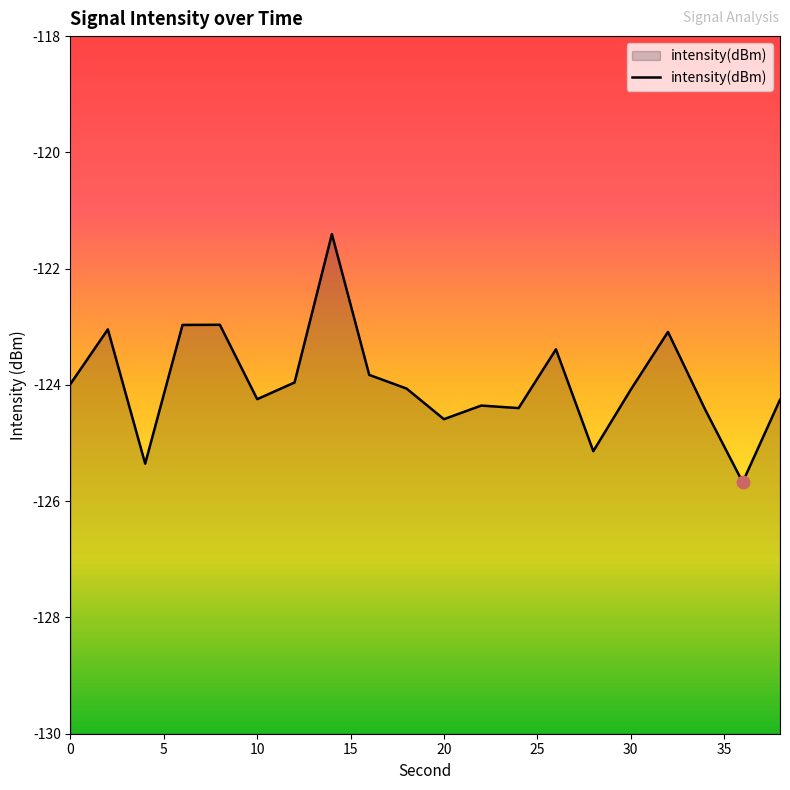

True or false: the data shows -171.1 at 10.

False